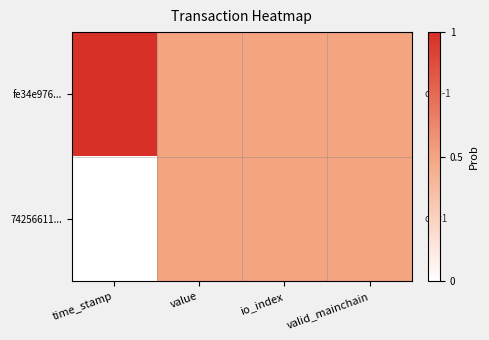

Which series changed the most between io_index and valid_mainchain?

fe34e976...